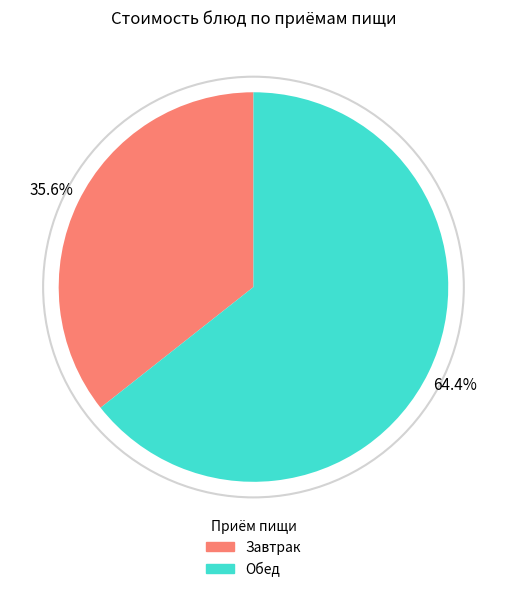

How many slices are in this pie chart?

2